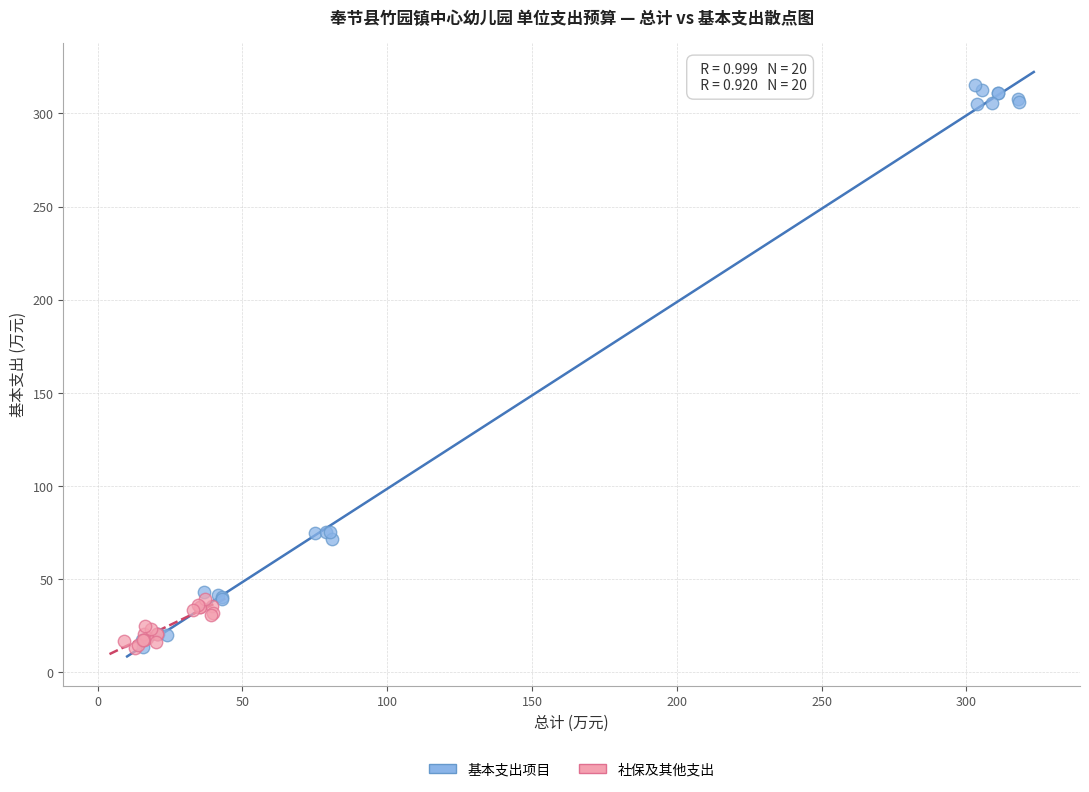

What are all the series names shown in the legend?

基本支出项目, 社保及其他支出